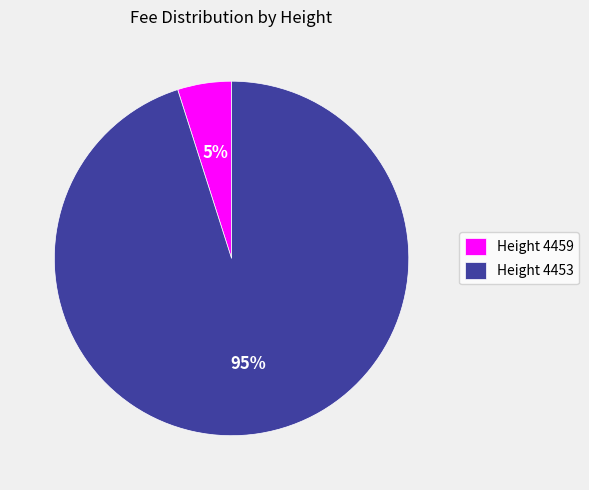

Which slice is the largest?

Height 4453